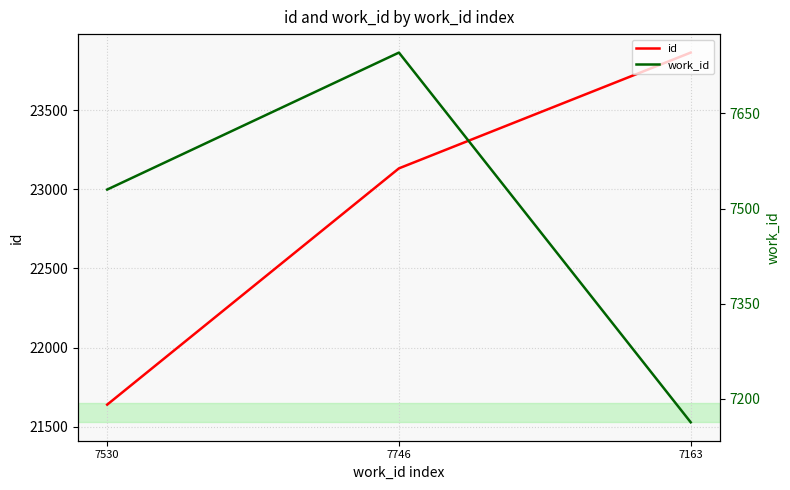

At 7163, list the series in order from smallest to largest.

work_id, id